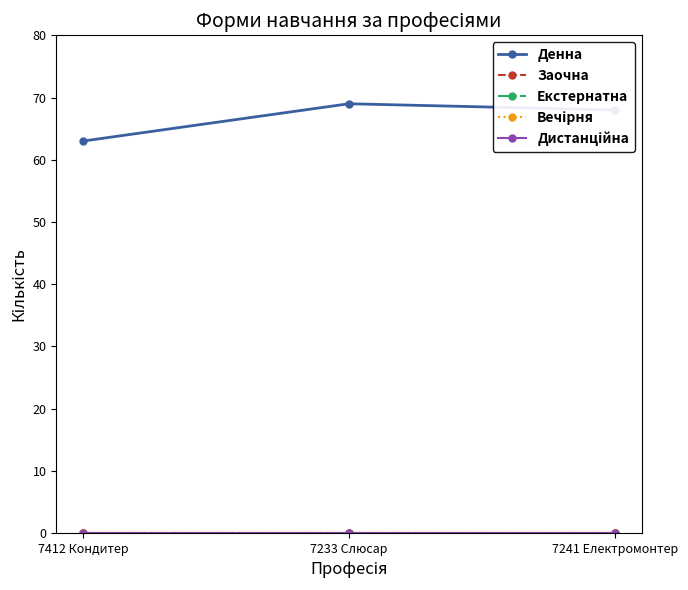

Between 7412 Кондитер and 7241 Електромонтер, which series saw the biggest shift?

Денна